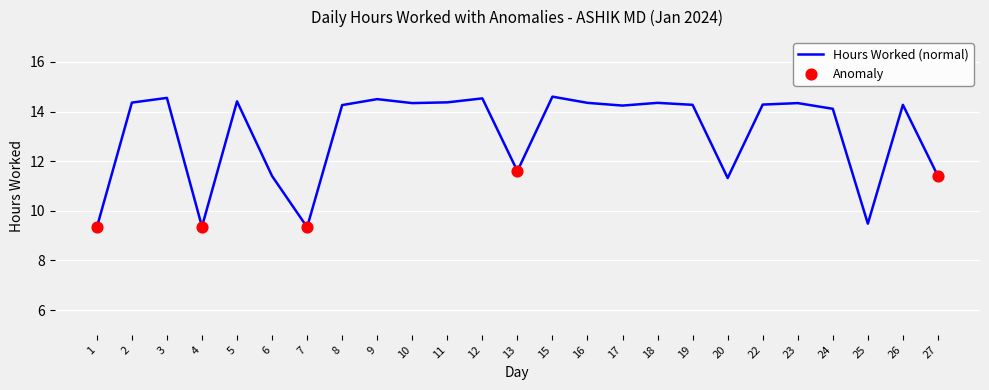

Between 6 and 26, which is larger?

26